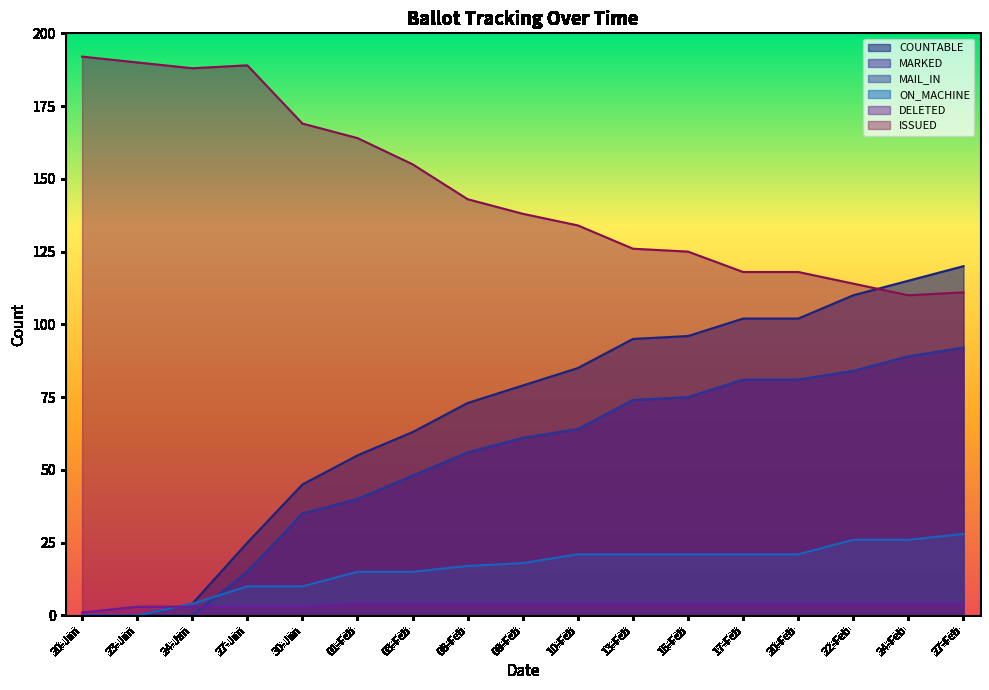

How many interior local valleys does the ISSUED series have?

2